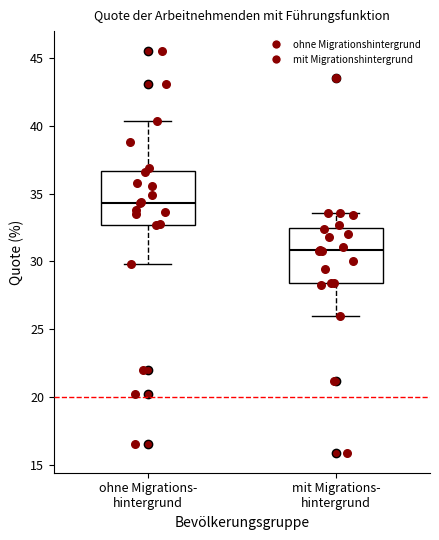

Reading left to right, read every box against the y-axis: the position of its median line, the range the box covers, and the ends of its whiskers. The values are not printed on the chart, so give them approximately, as read against the axis.

ohne Migrations- hintergrund: median 34.5, box 32.5 to 36.5, whiskers 30.0 to 40.5
mit Migrations- hintergrund: median 31.0, box 28.5 to 32.5, whiskers 26.0 to 33.5